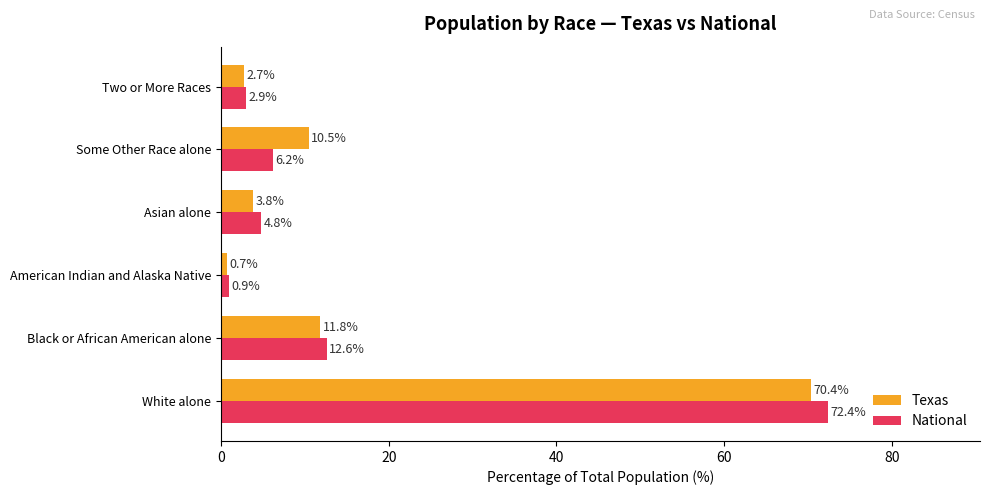

At which label does Texas reach its minimum?

American Indian and Alaska Native